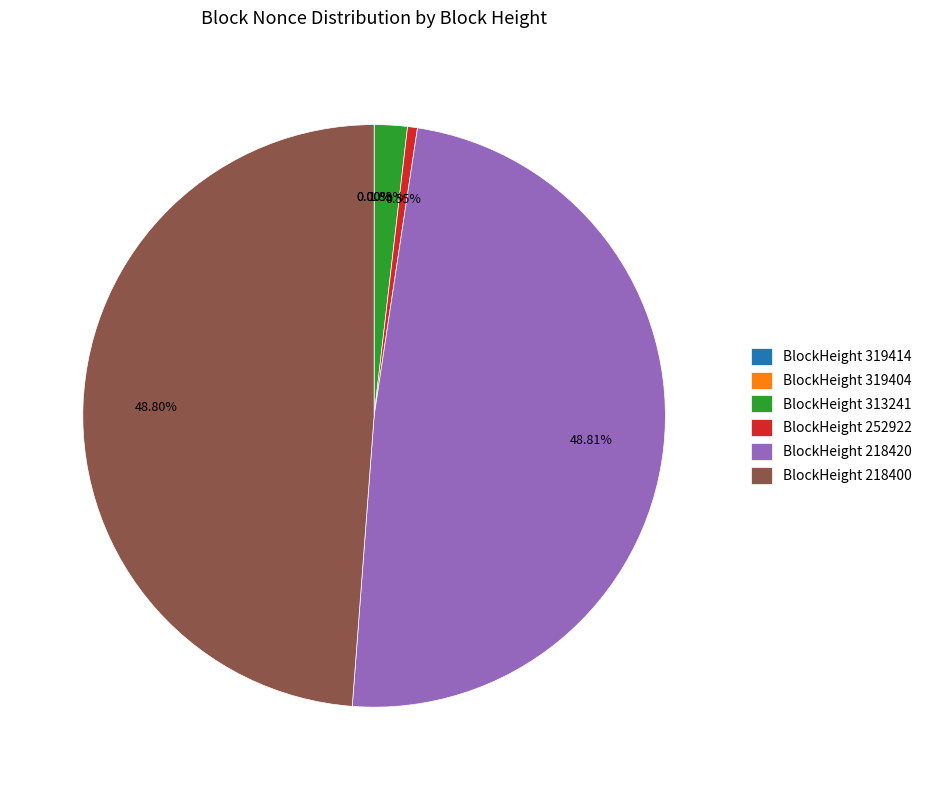

Does any single category account for the majority?

No